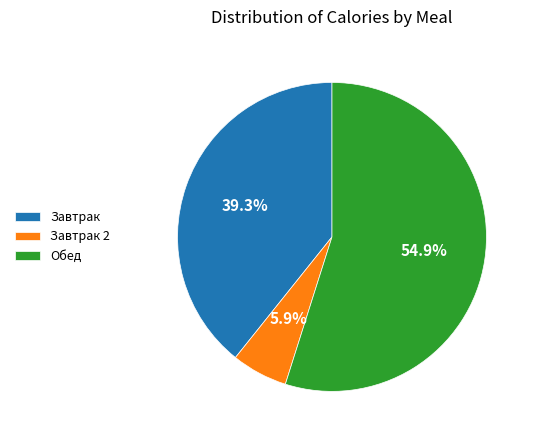

To the nearest percent, what is the average slice percentage?

33%